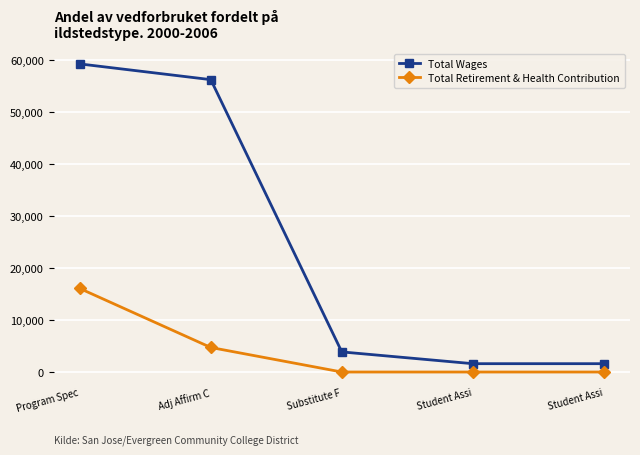

What is the sum of all Total Wages values?

122688